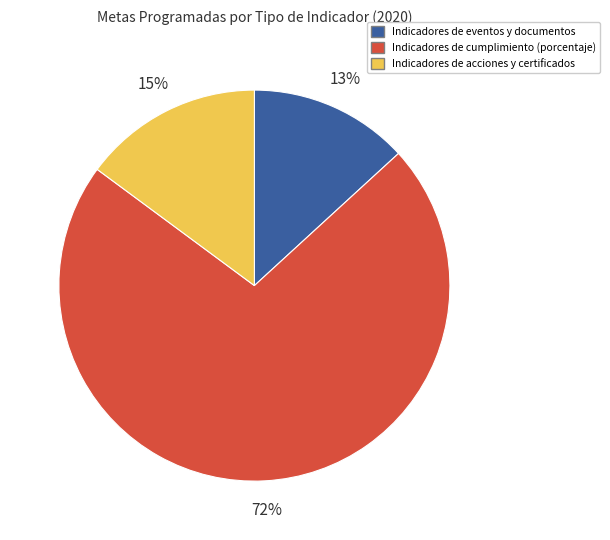

Does any single category account for the majority?

Yes